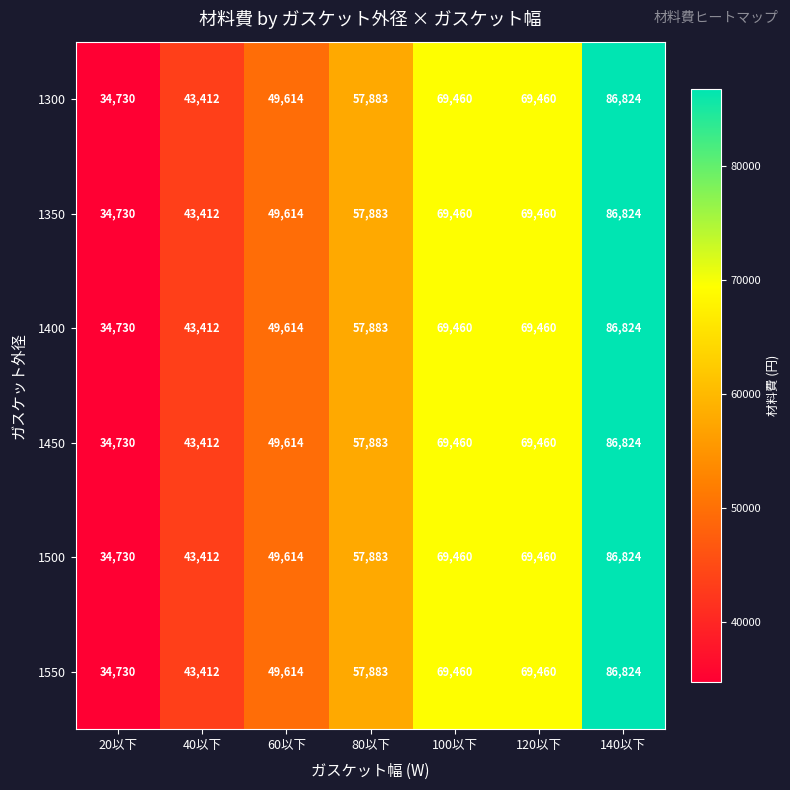

Which category has the highest value across all series?

140以下